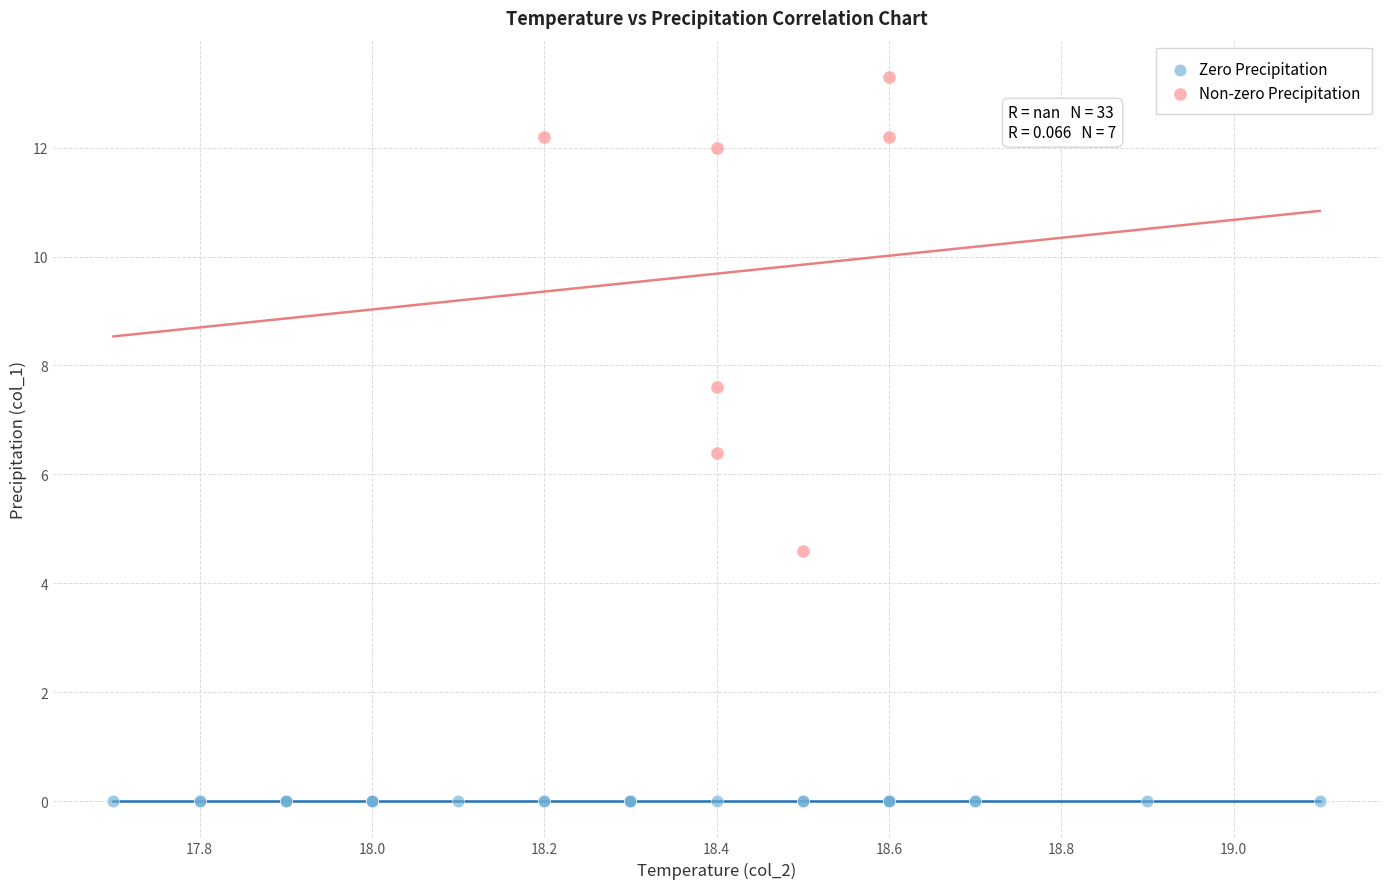

Which series contains the lowest Y value?

Zero Precipitation